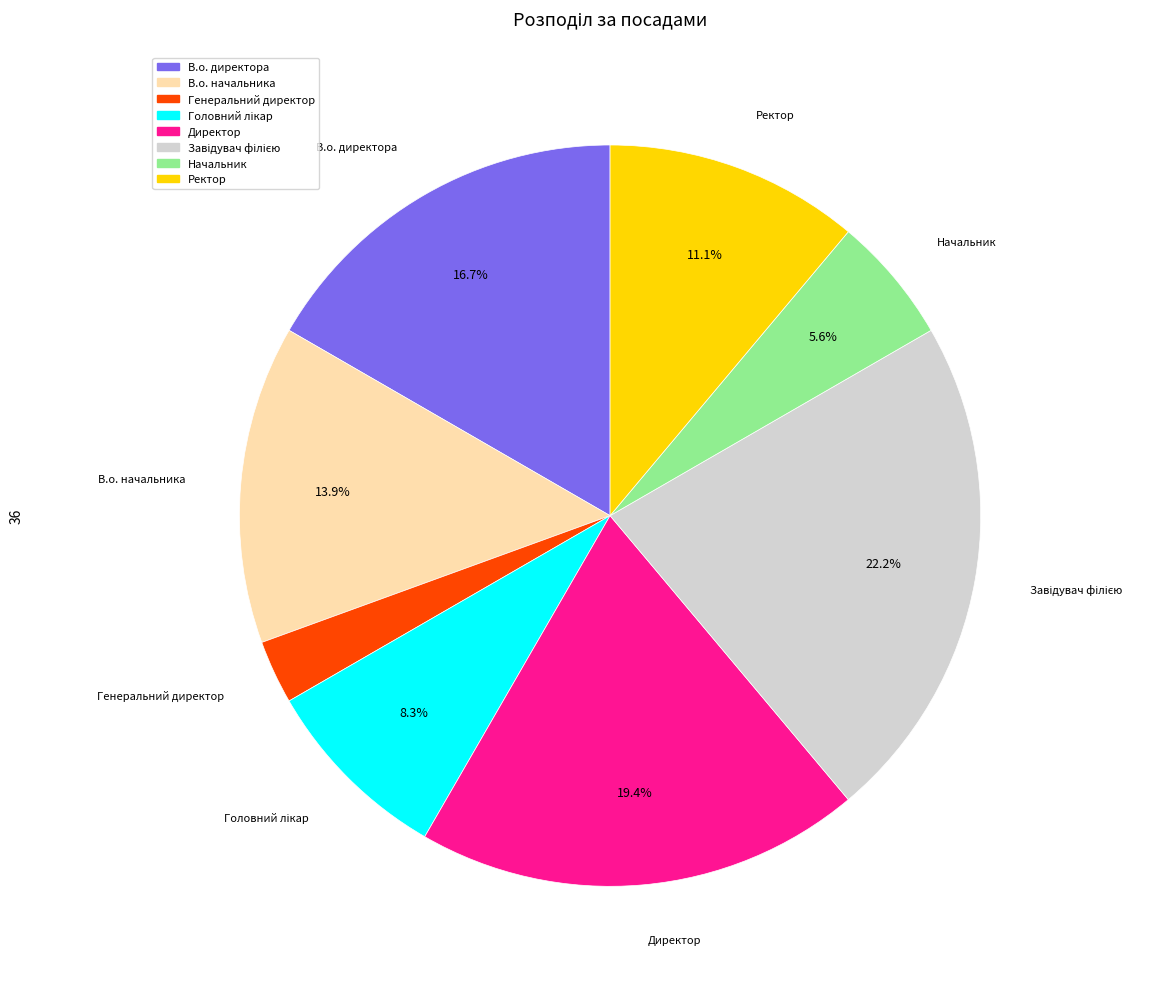

Which category has the smallest portion of the pie?

Генеральний директор